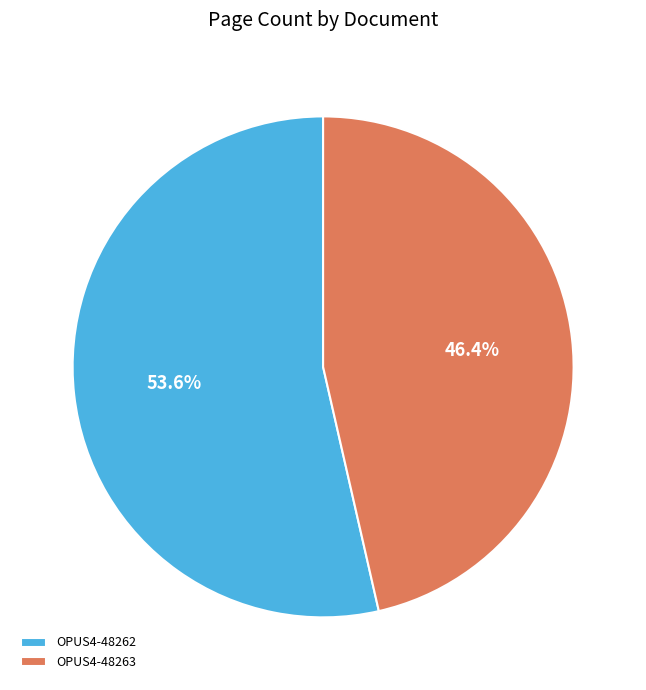

Rank the categories by value from highest to lowest.

OPUS4-48262, OPUS4-48263